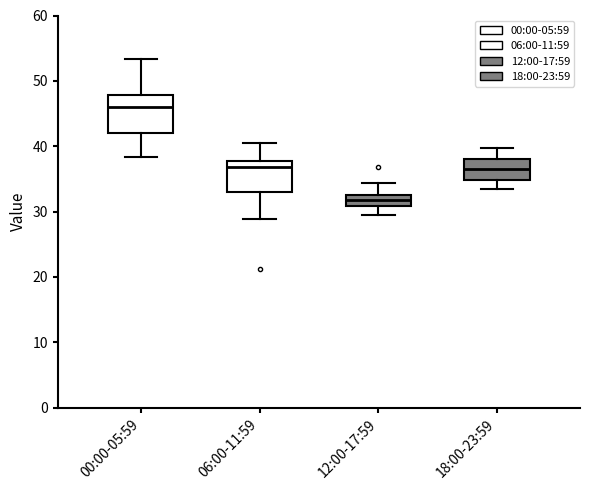

Reading left to right, read every box against the y-axis: the position of its median line, the range the box covers, and the ends of its whiskers. The values are not printed on the chart, so give them approximately, as read against the axis.

00:00-05:59: median 46, box 42 to 48, whiskers 38 to 53
06:00-11:59: median 37, box 33 to 38, whiskers 29 to 41
12:00-17:59: median 32, box 31 to 33, whiskers 29 to 34
18:00-23:59: median 37, box 35 to 38, whiskers 33 to 40